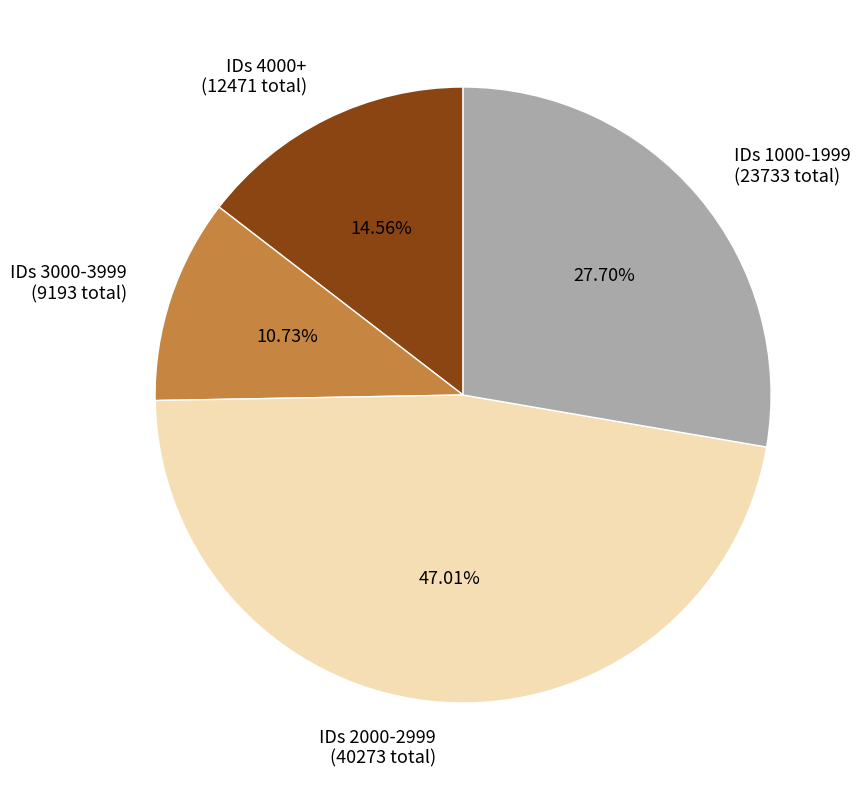

Which category has the smallest portion of the pie?

IDs 3000-3999 (9193 total)